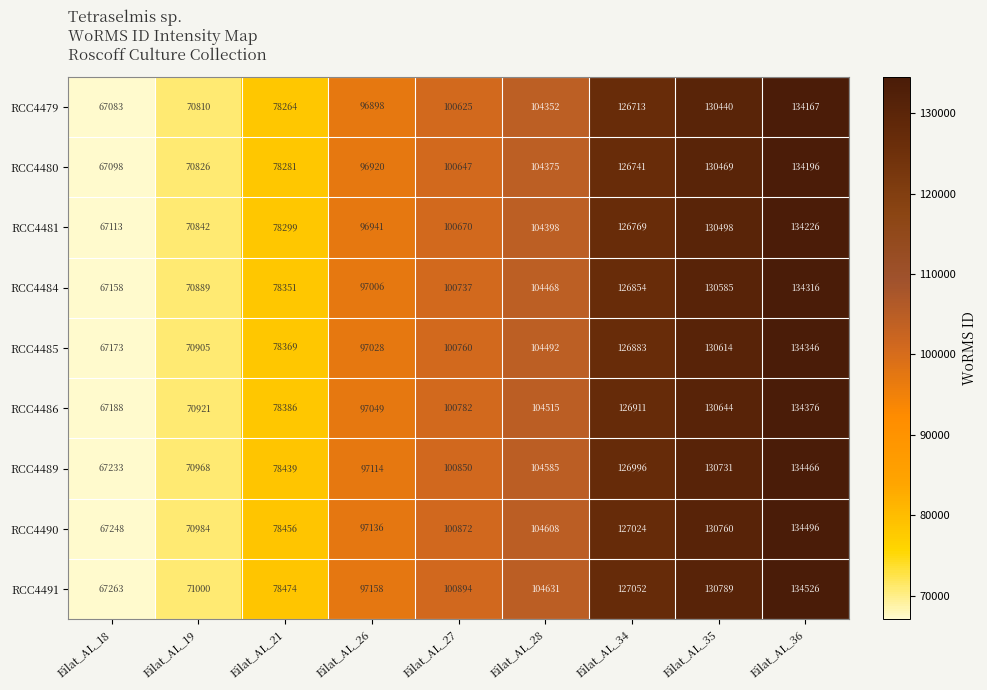

What is the difference between the second highest and minimum values in the RCC4489 series?

63498